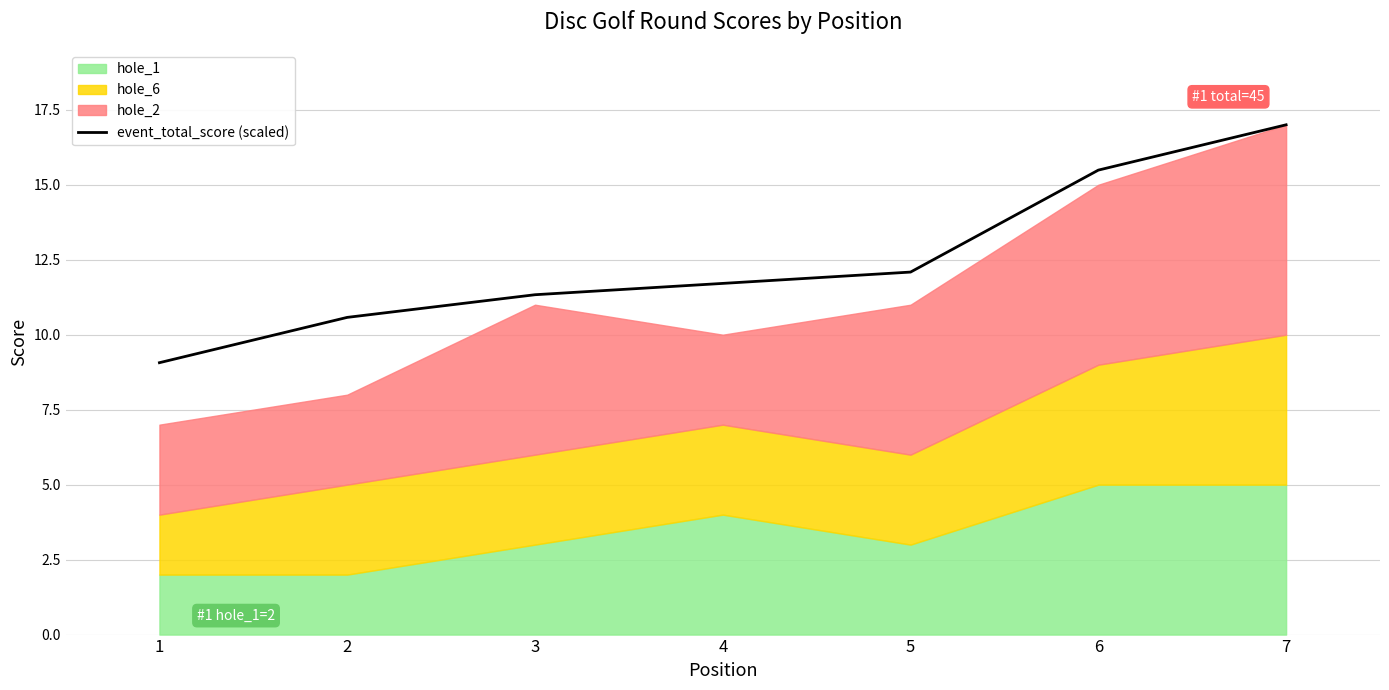

Between 7 and 6, which is larger?

7